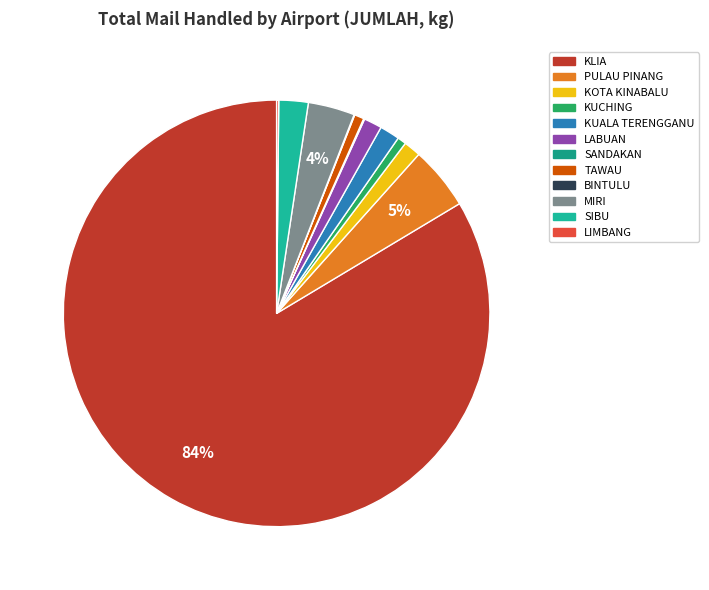

Which category has the smallest portion of the pie?

BINTULU